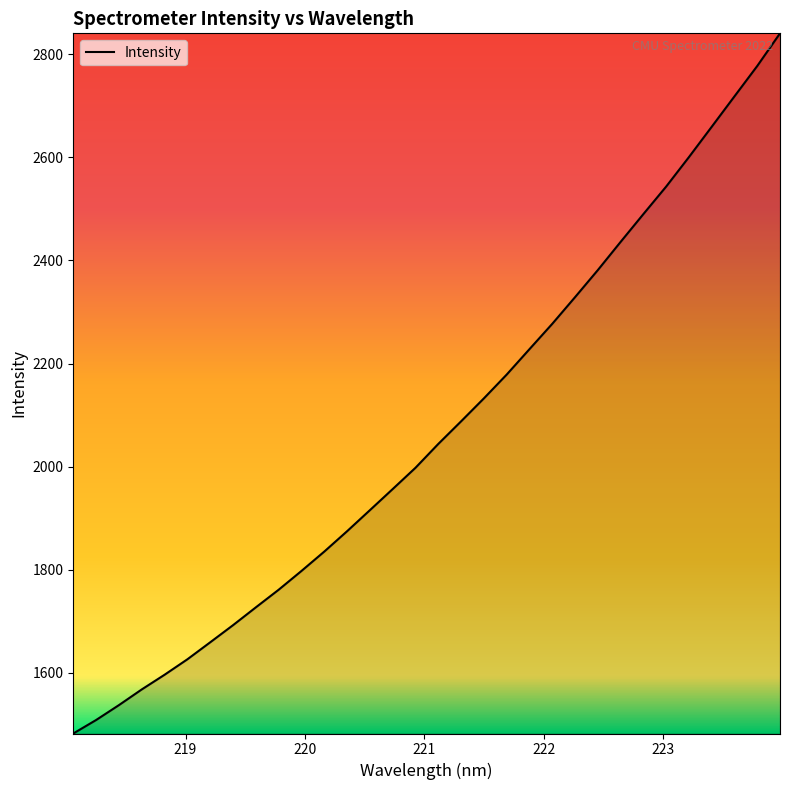

Does the chart have visible grid lines?

No